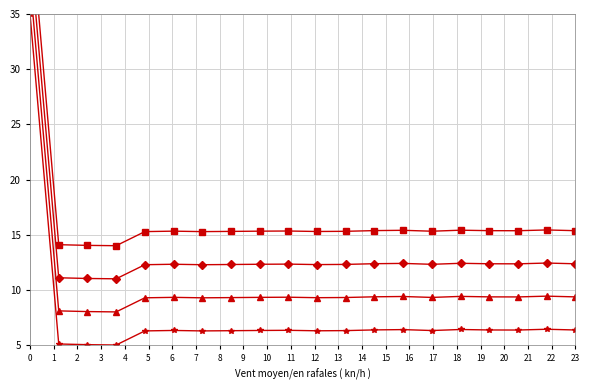

True or false: Series 3 and Series 4 intersect in this chart.

False